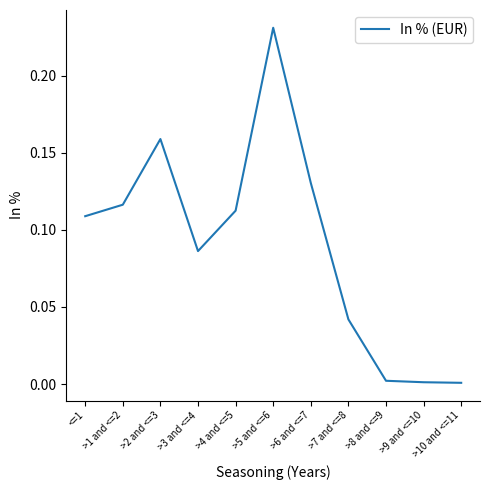

Which has a higher value, >6 and <=7 or >4 and <=5?

>6 and <=7